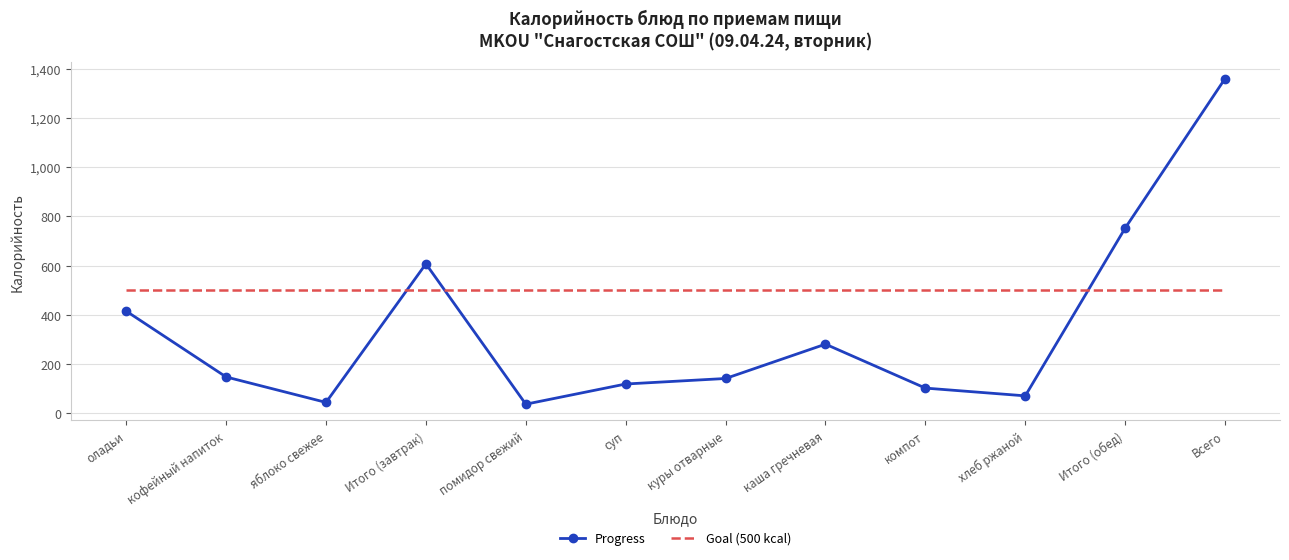

Read the Progress value at оладьи.

415.0